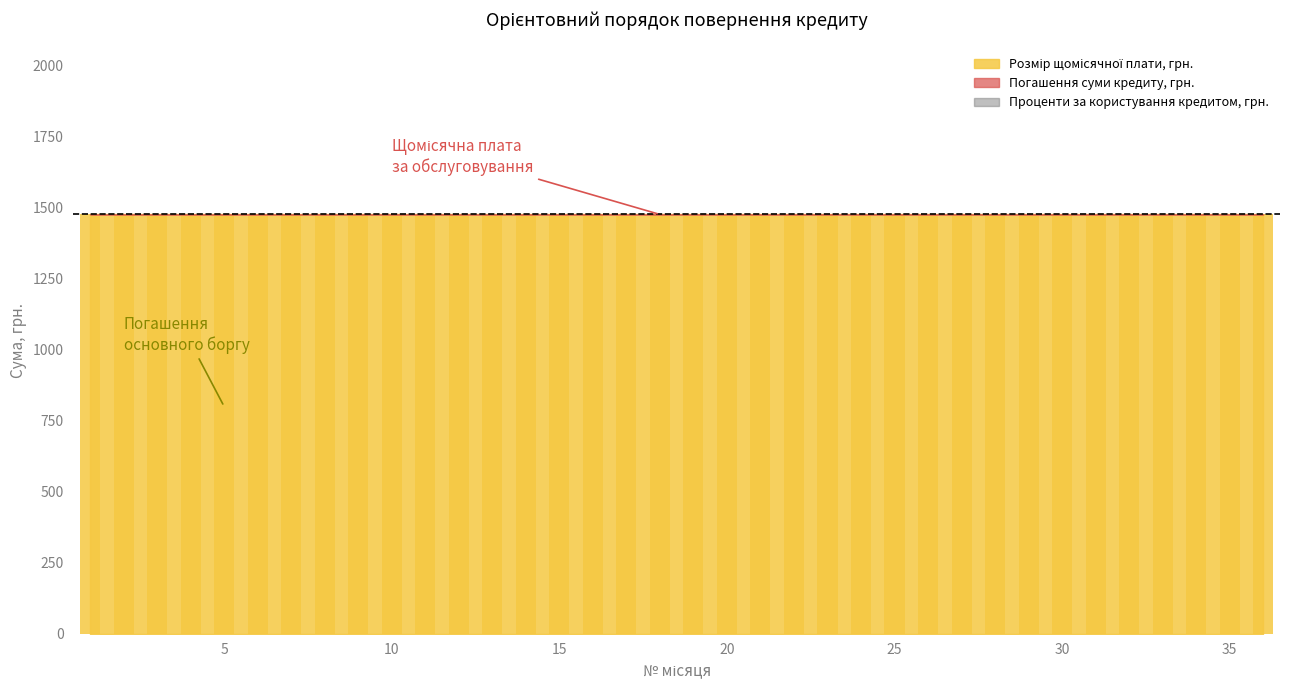

Which series changed the most between 11 and 34?

Погашення суми кредиту, грн.